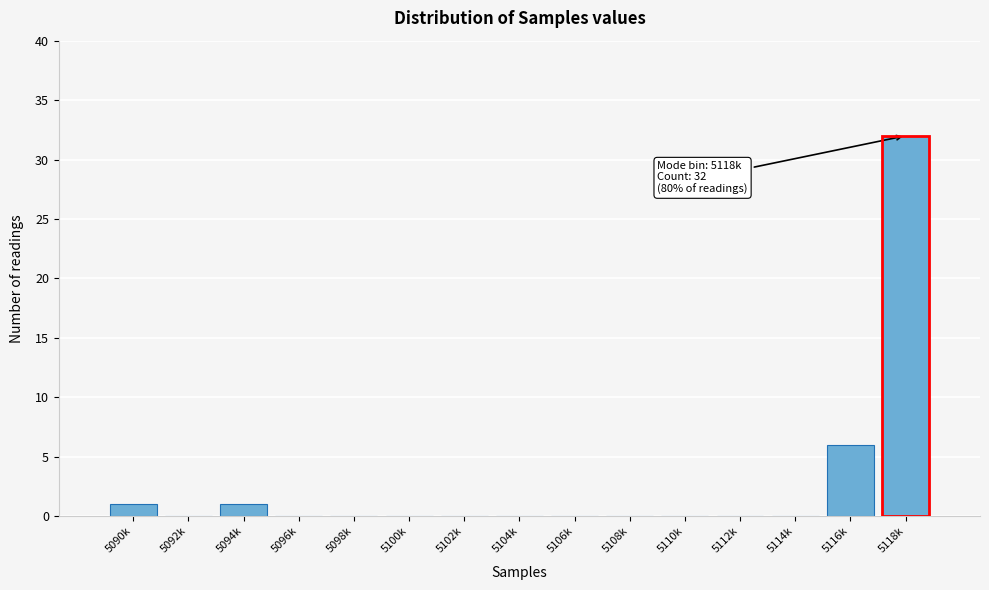

Reading left to right, what are all the values shown in this chart?

5090k=1	5092k=0	5094k=1	5096k=0	5098k=0	5100k=0	5102k=0	5104k=0	5106k=0	5108k=0	5110k=0	5112k=0	5114k=0	5116k=6	5118k=32